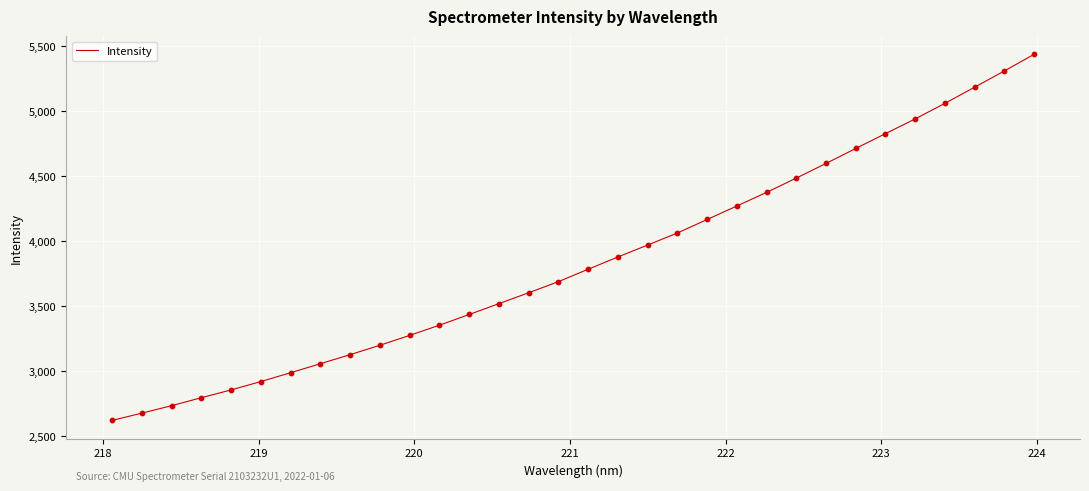

What is the maximum value shown in the chart?

5437.4